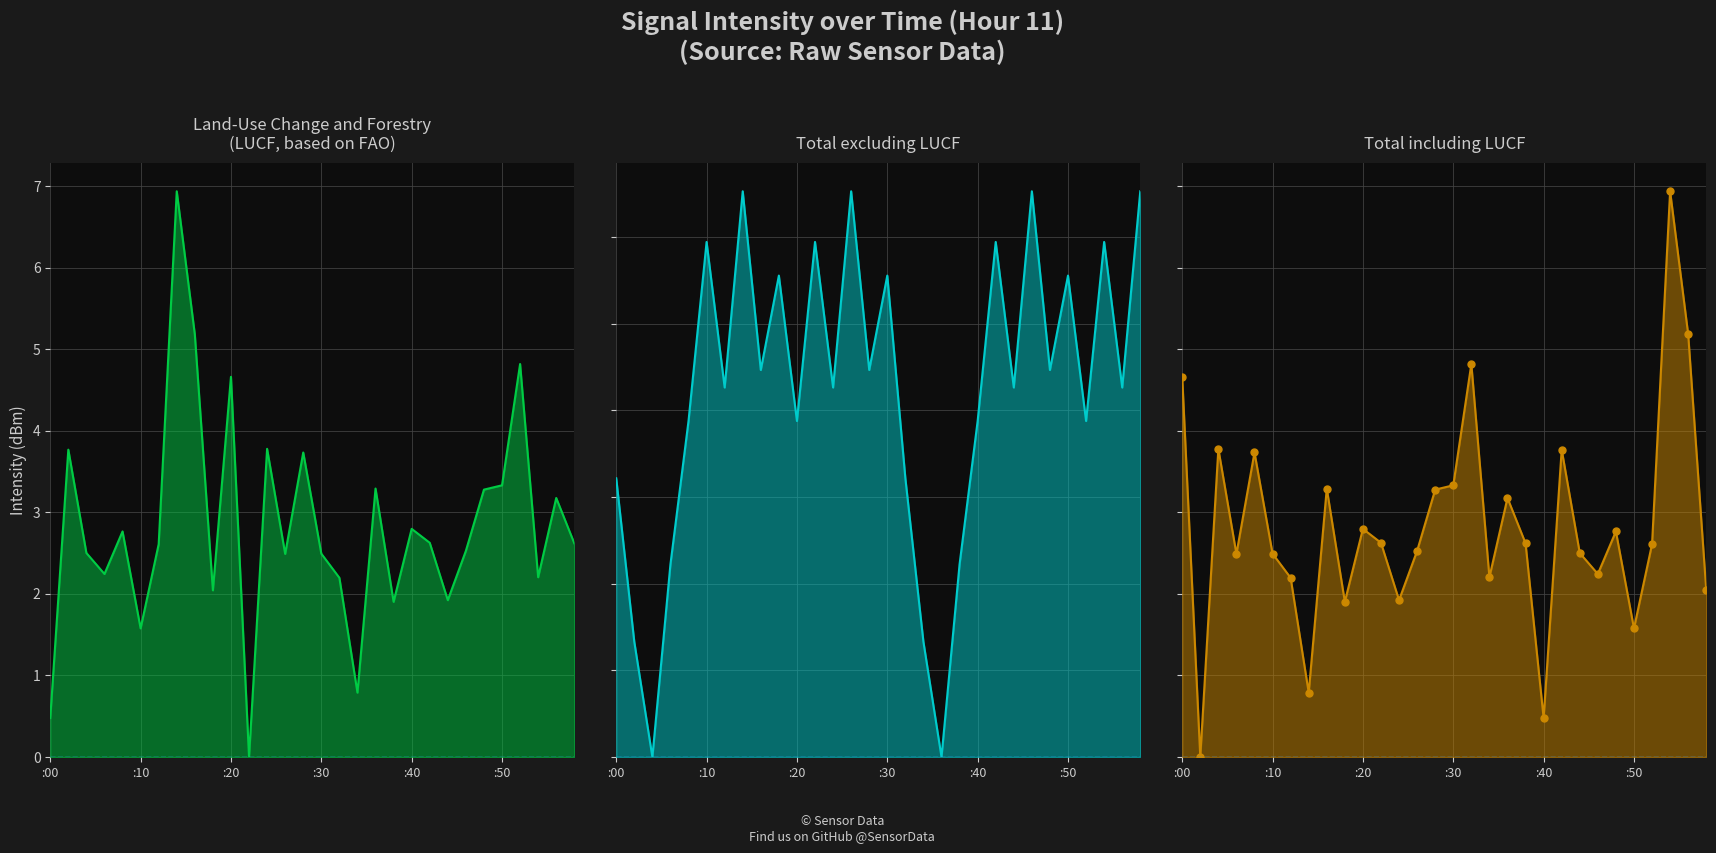

Which series has the largest range (max minus min)?

Land-Use Change and Forestry
(LUCF, based on FAO) line